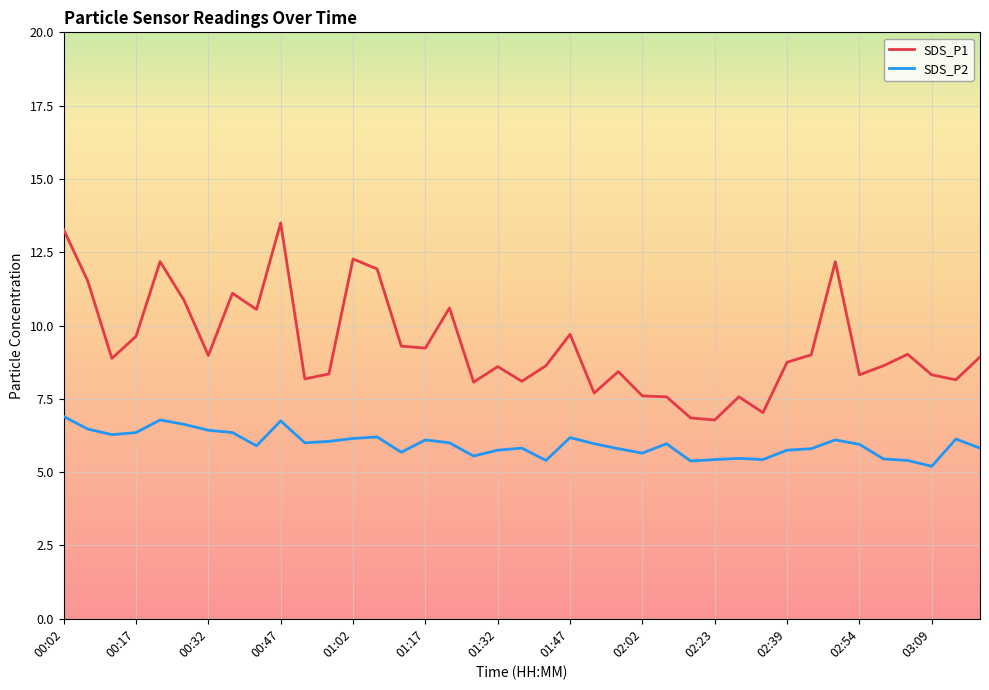

Which series has the widest spread of values?

SDS_P1